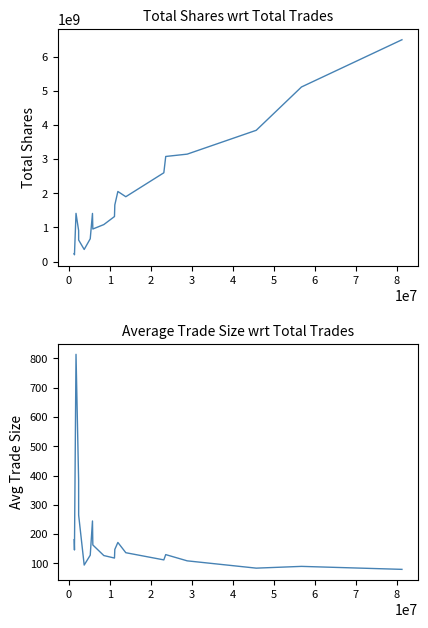

True or false: Average Trade Size has more than 2 interior local peaks.

True